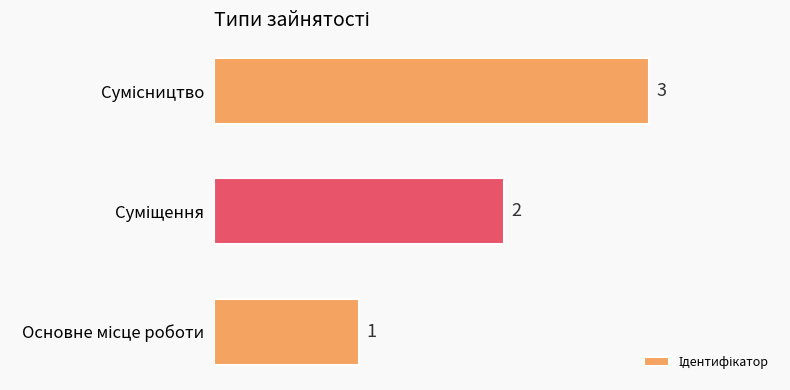

How many values are between 1 and 3?

3